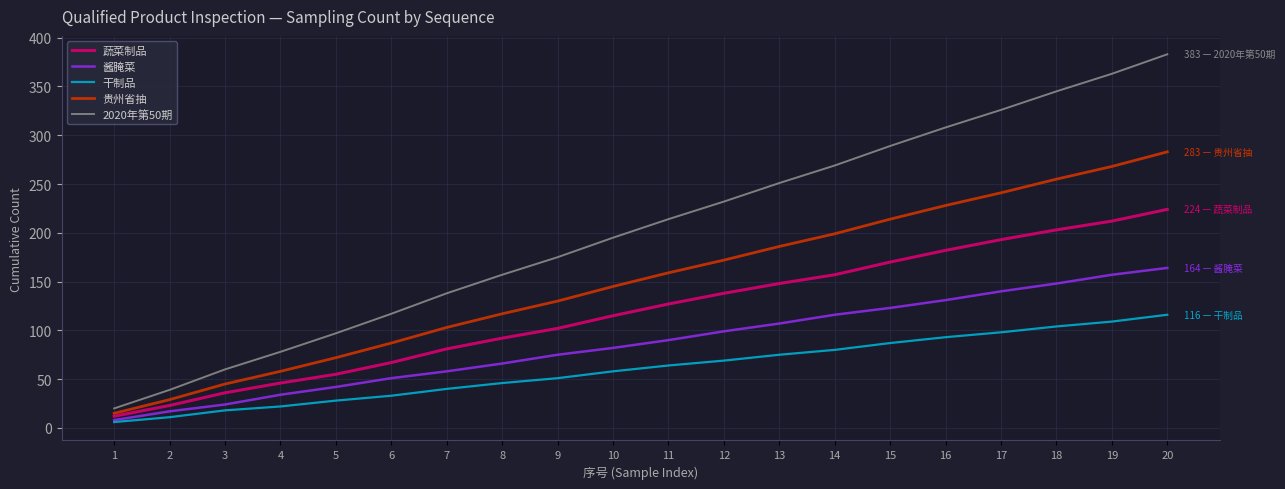

What is the difference between the second highest and second lowest values in the 干制品 series?

98